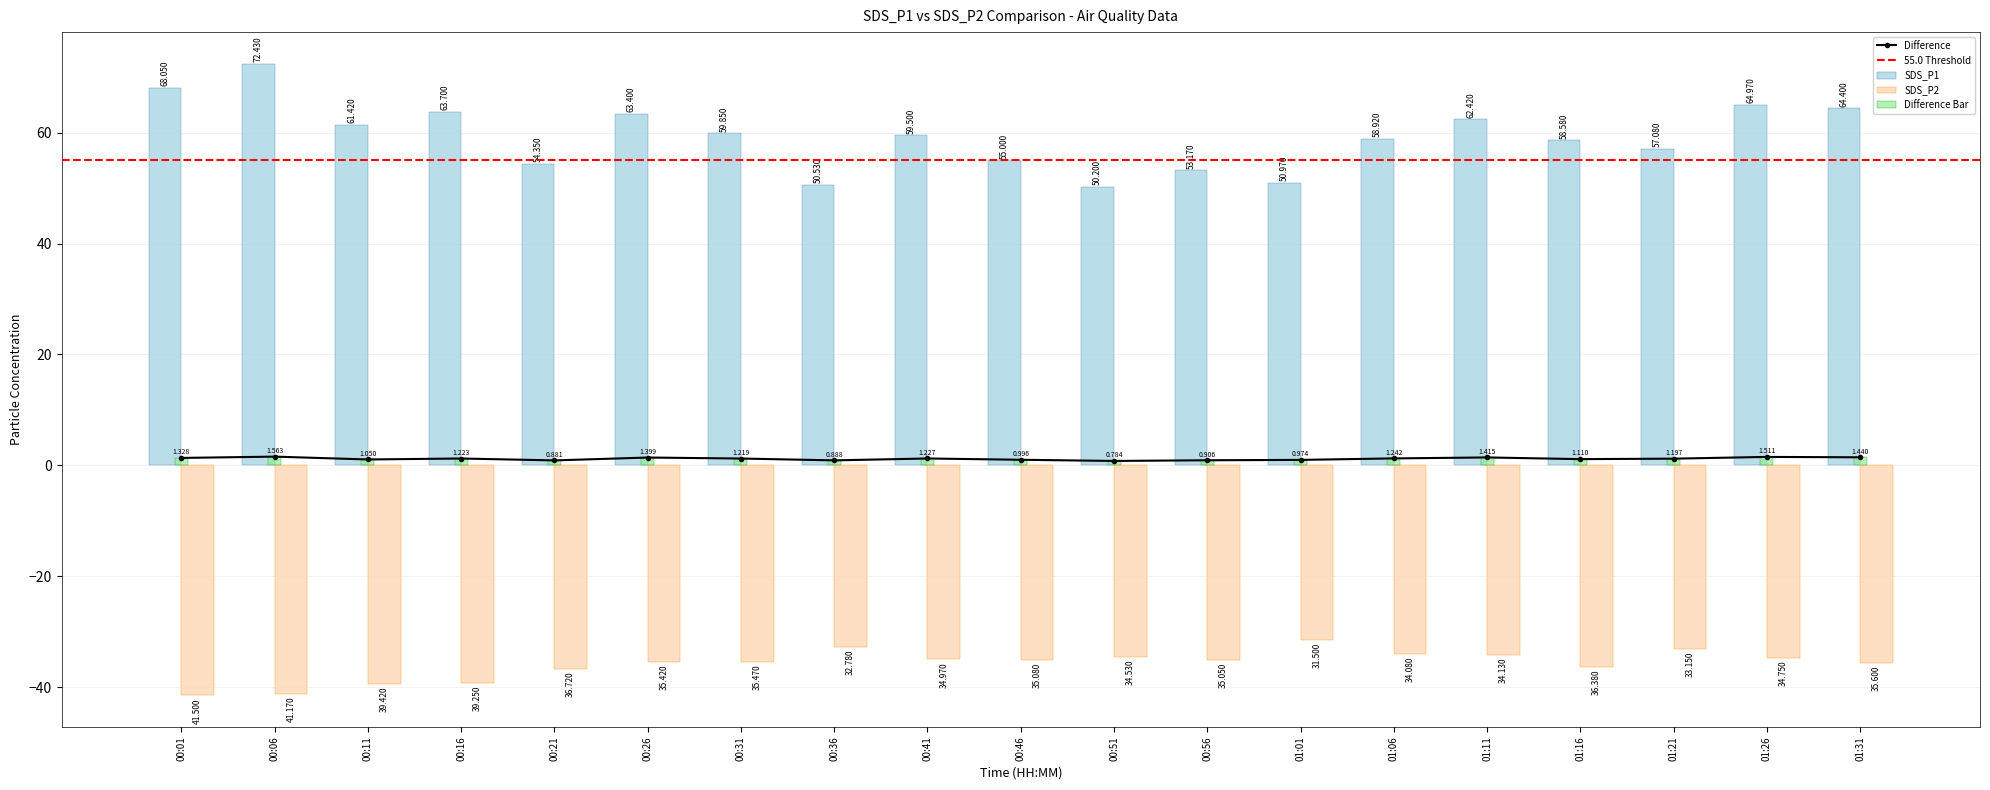

Rank the series by their average value, from lowest to highest.

SDS_P2, Difference, SDS_P1